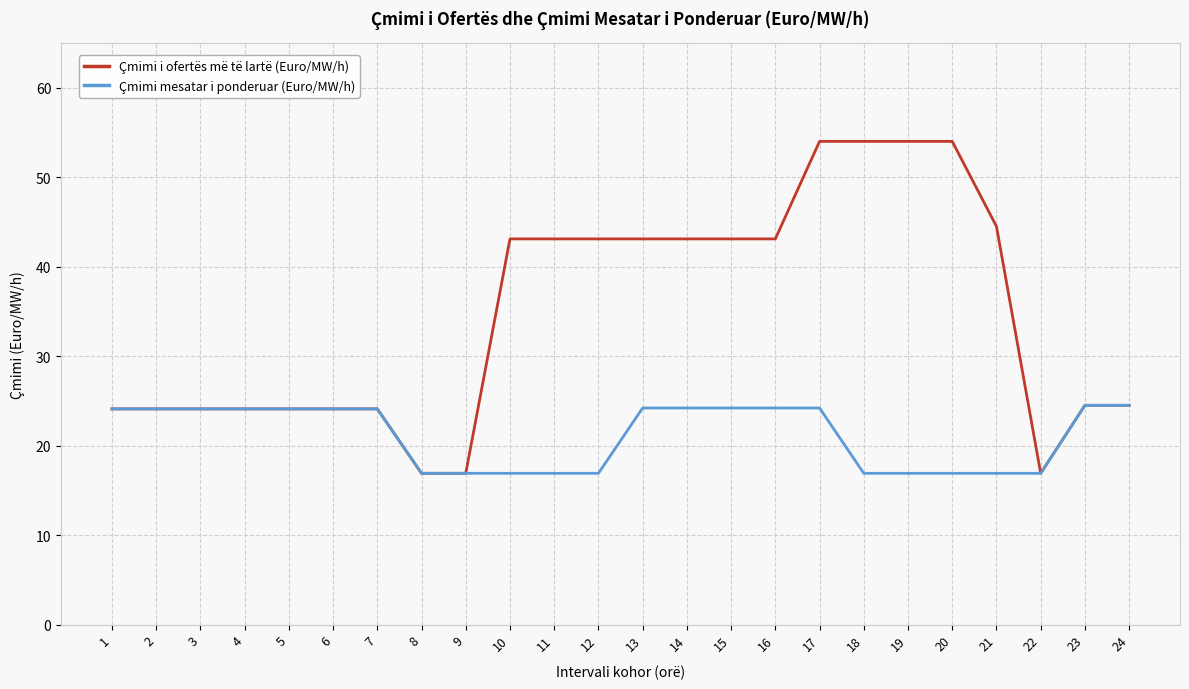

How many categories are shown in the chart?

24